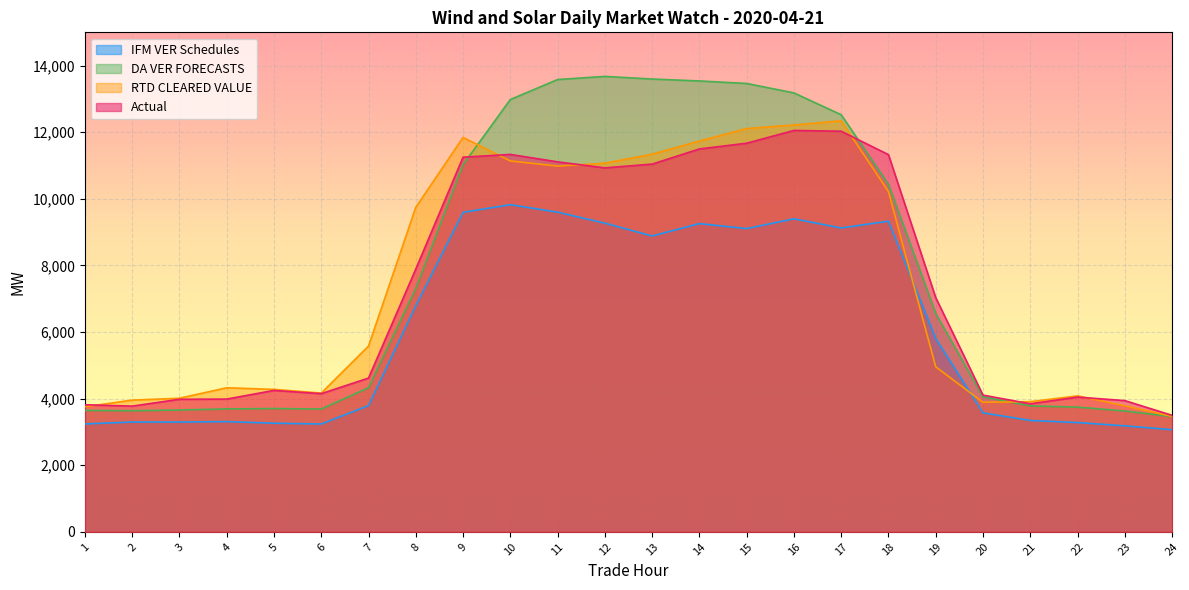

Does the chart display data point markers on the line(s)?

No